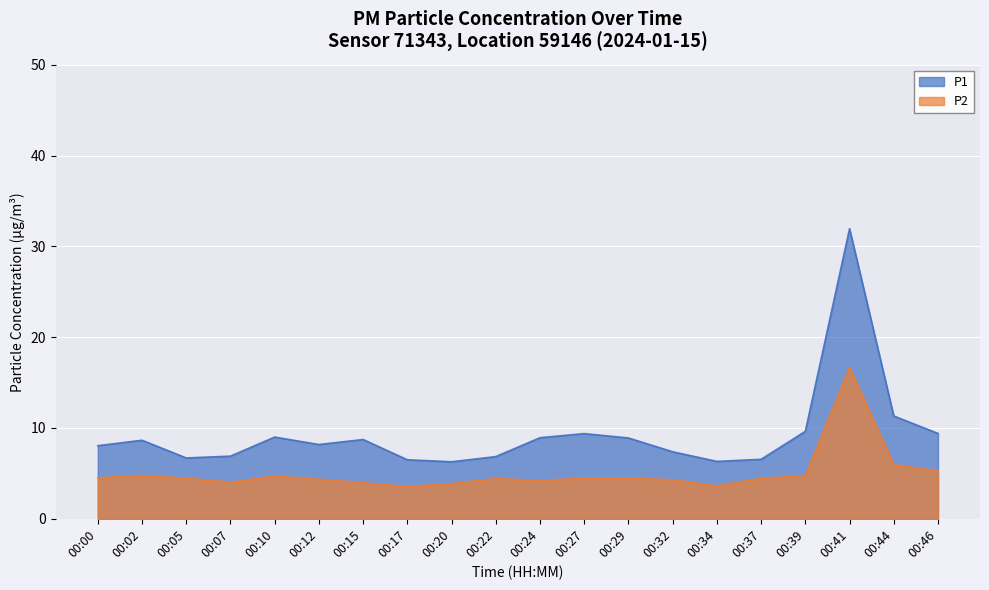

Where is the first local minimum for P1?

00:05